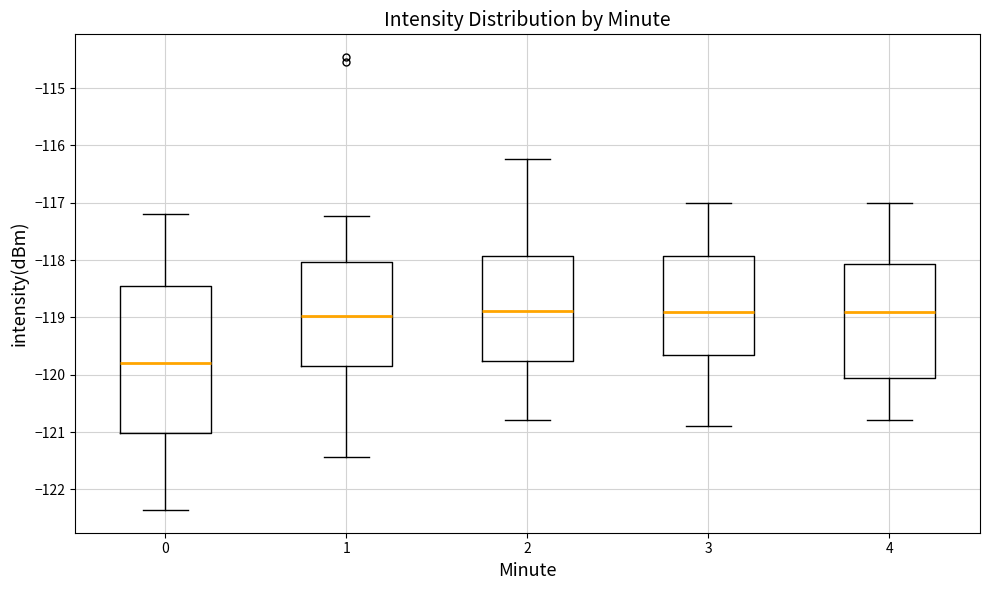

Which box is the tallest, from its lower edge to its upper edge?

0